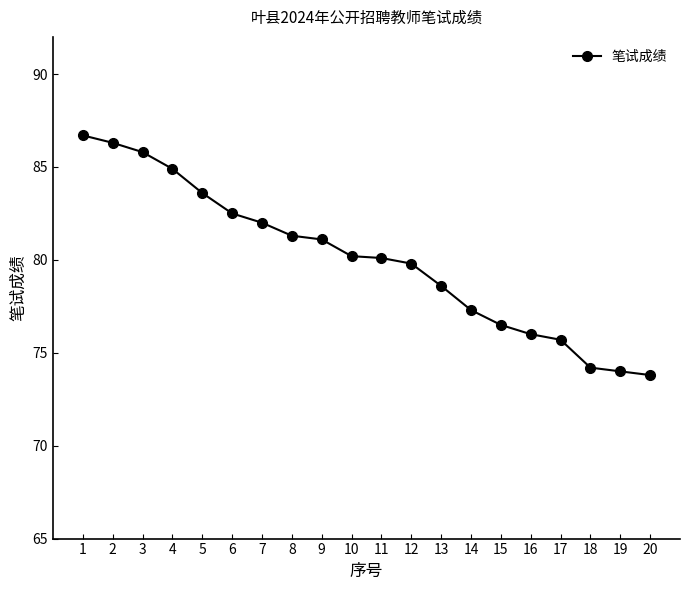

What is the difference between the second highest and minimum values?

12.5